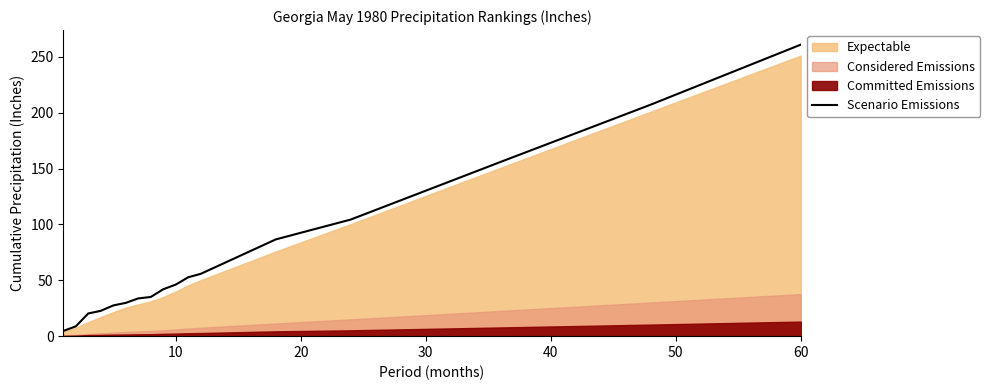

True or false: Scenario Emissions has a value of 149.5 at 60.

False